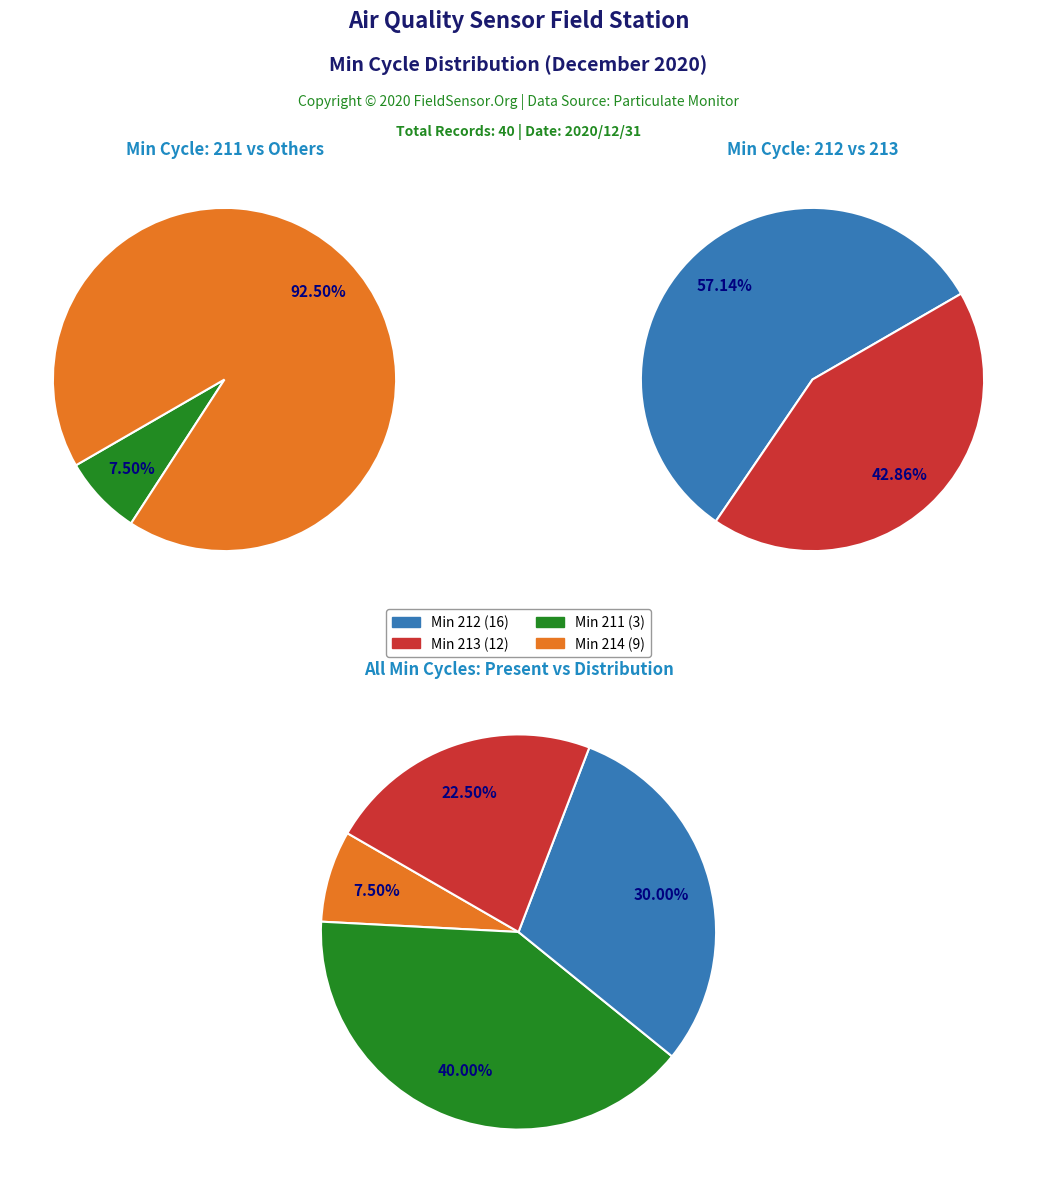

Is Min_cycle 214 the majority of the pie?

No